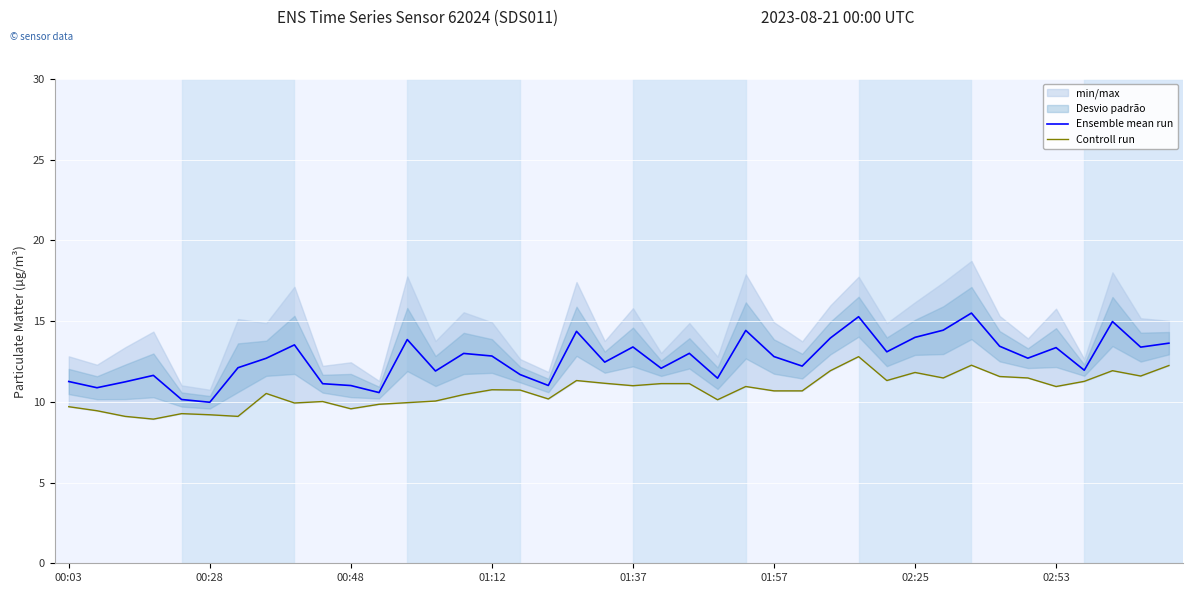

Rank the series by their average value, from highest to lowest.

Ensemble mean run, Controll run